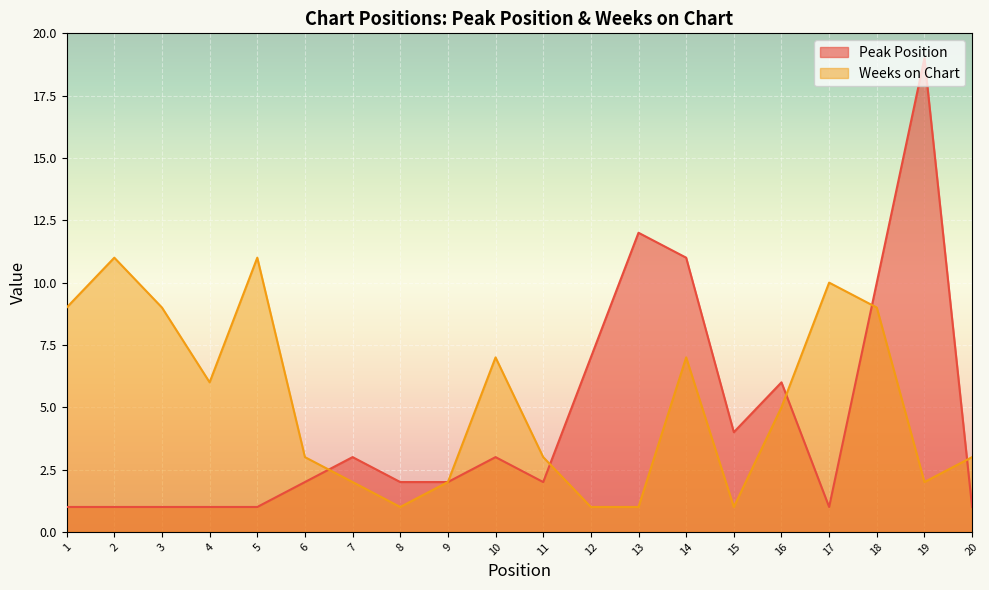

What is the minimum value shown in the chart?

1